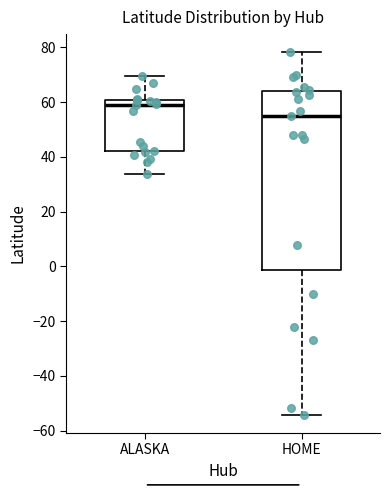

Reading left to right, read every box against the y-axis: the position of its median line, the range the box covers, and the ends of its whiskers. The values are not printed on the chart, so give them approximately, as read against the axis.

ALASKA: median 60 (just below the box's upper edge), box 42 to 60, whiskers 34 to 70
HOME: median 56, box -2 to 64, whiskers -54 to 78